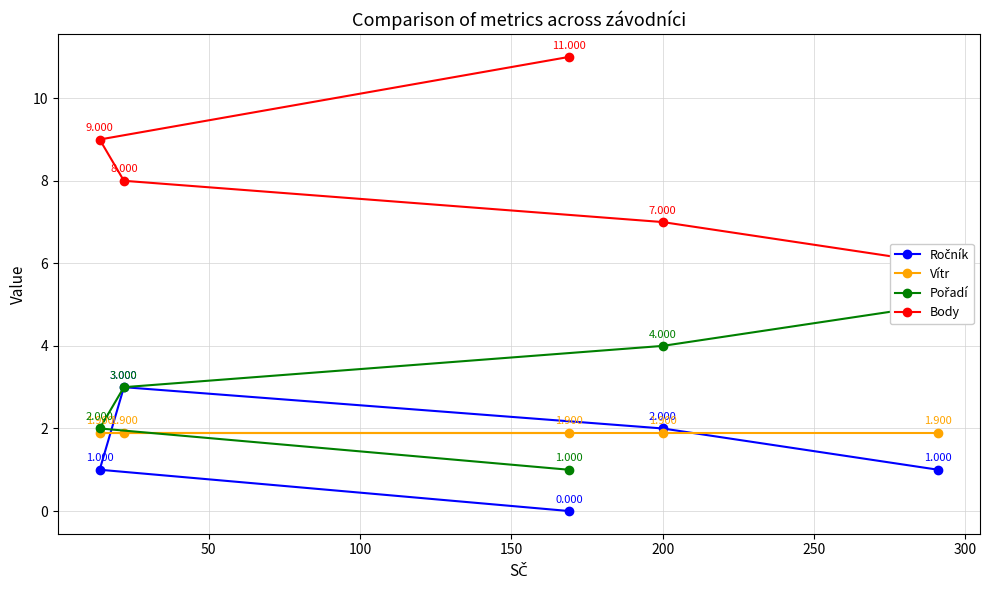

The Vítr series shows 1.3 at 200. True or false?

False